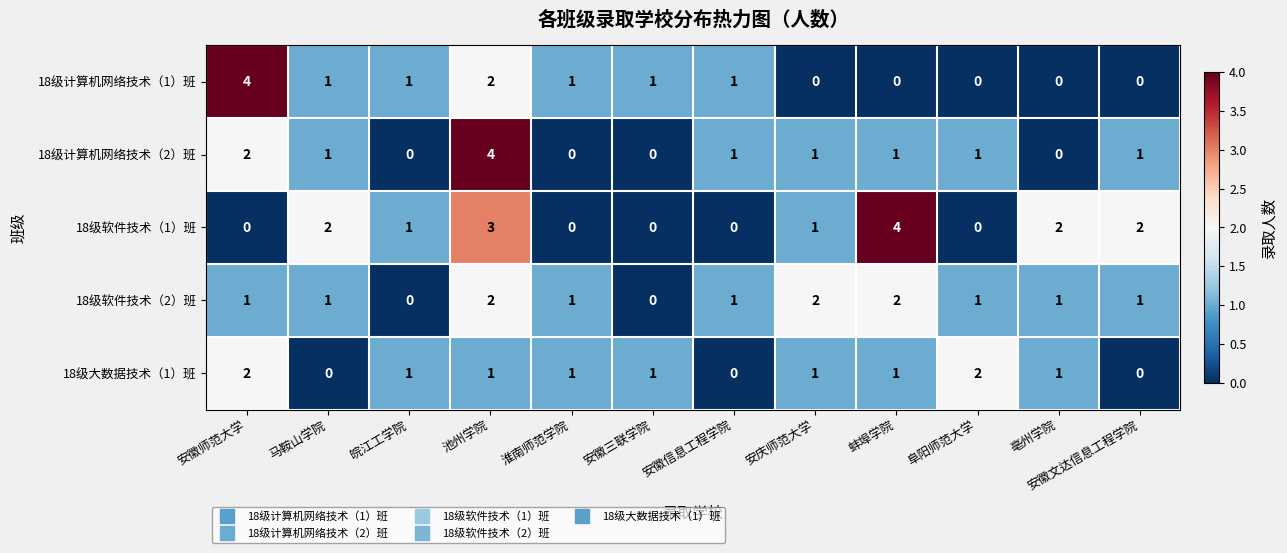

Is it true that 18级大数据技术（1）班 equals 1 at 蚌埠学院?

True